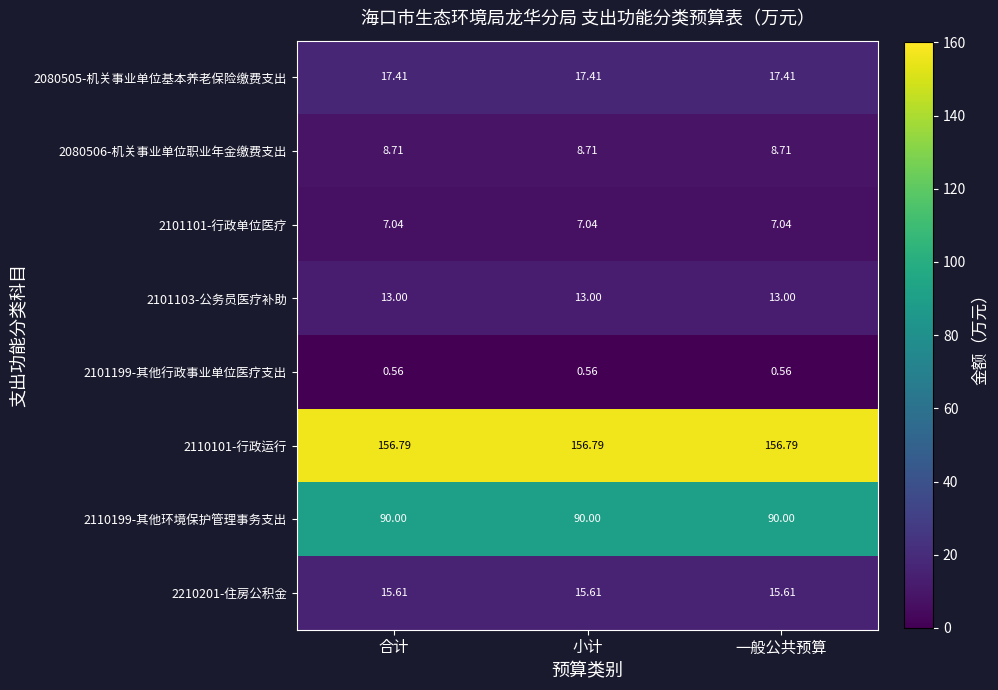

How many data points does each series have?

3